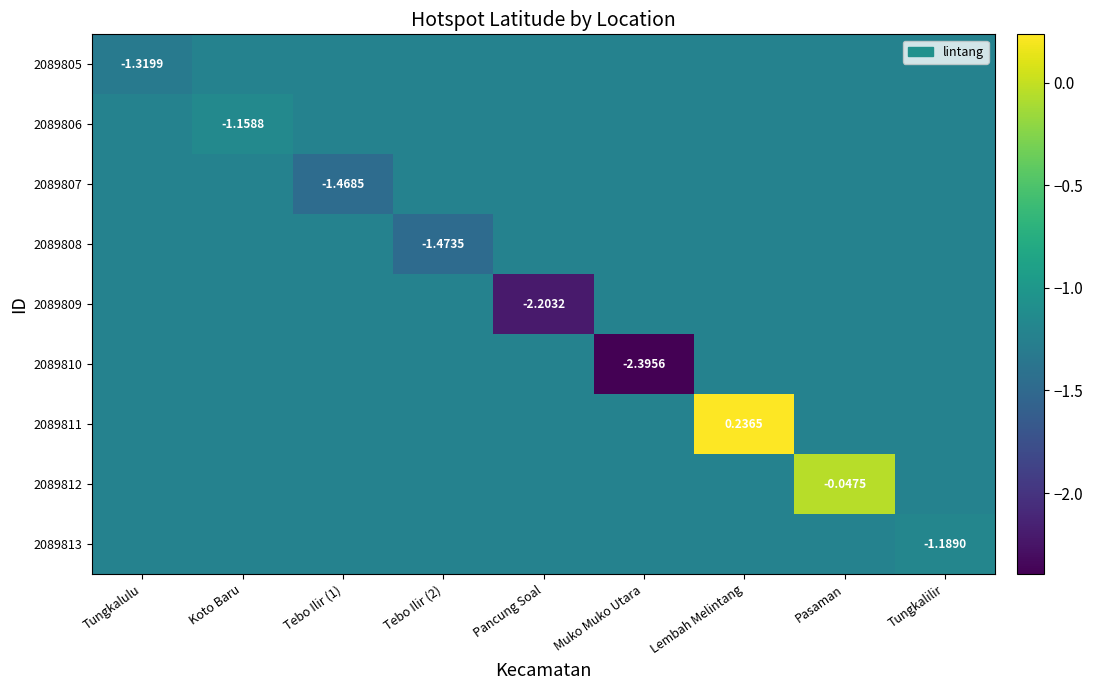

What is the total value across all series at Muko Muko Utara?

-12.2